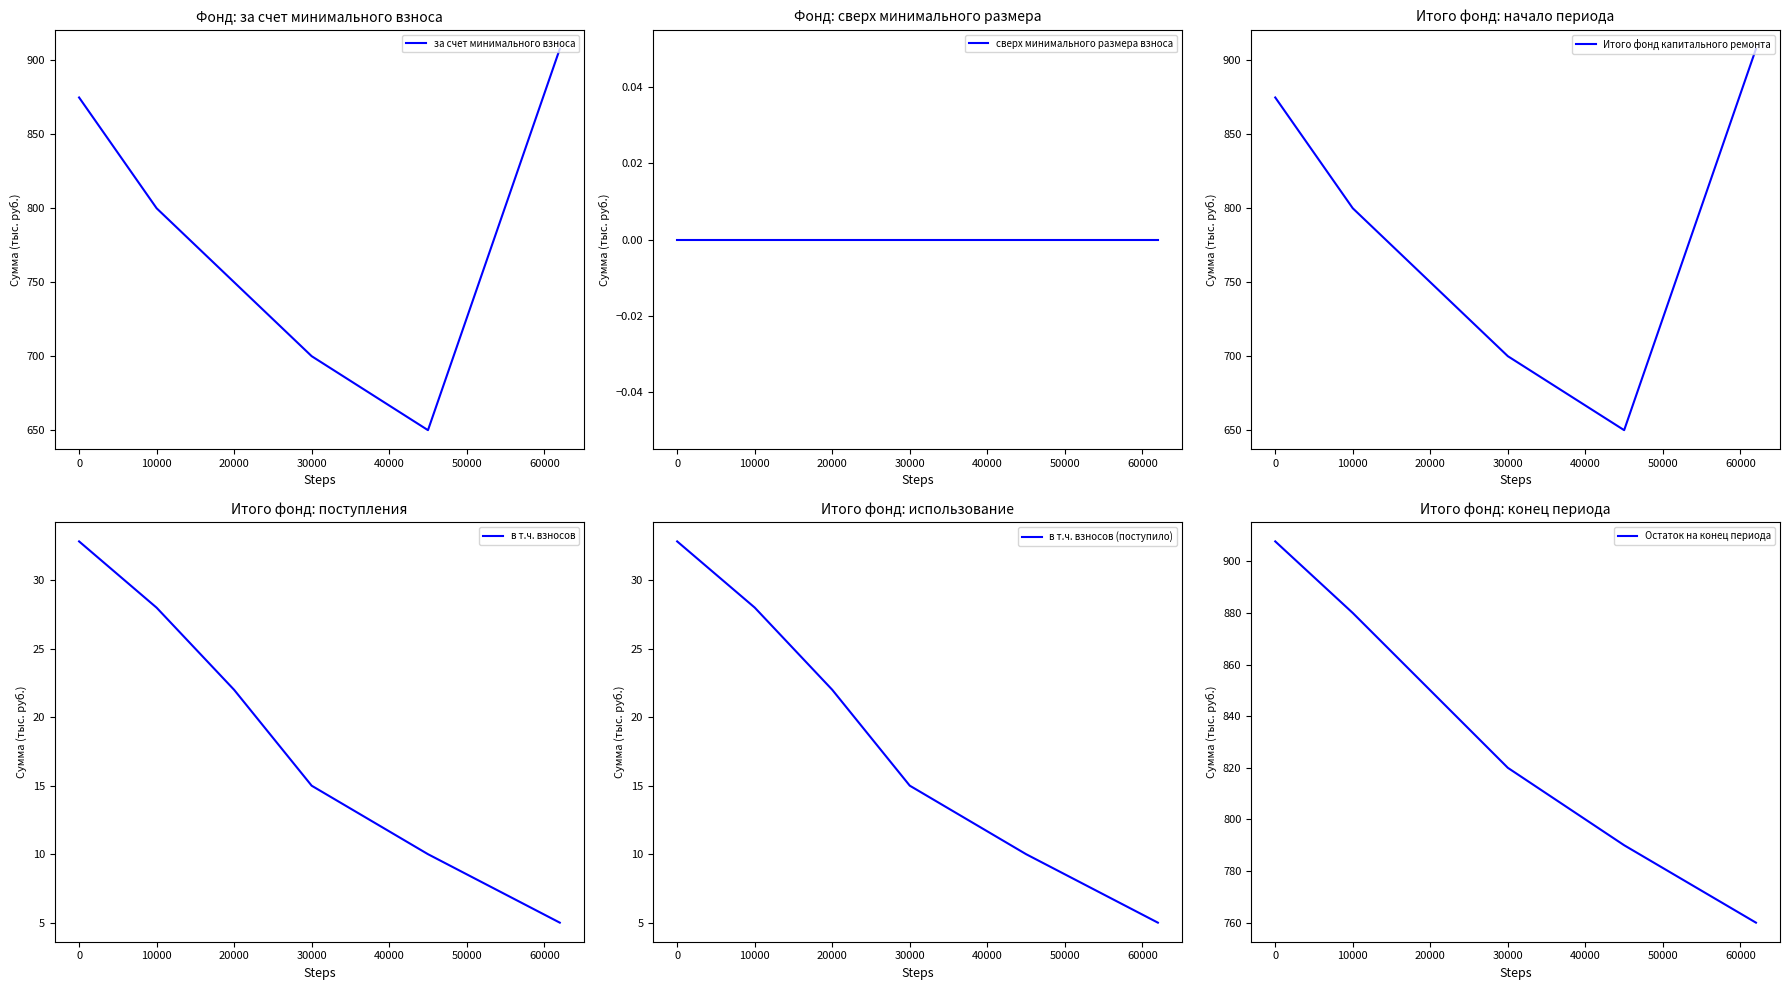

The value of за счет минимального взноса at 20000 is 750.0. True or false?

True